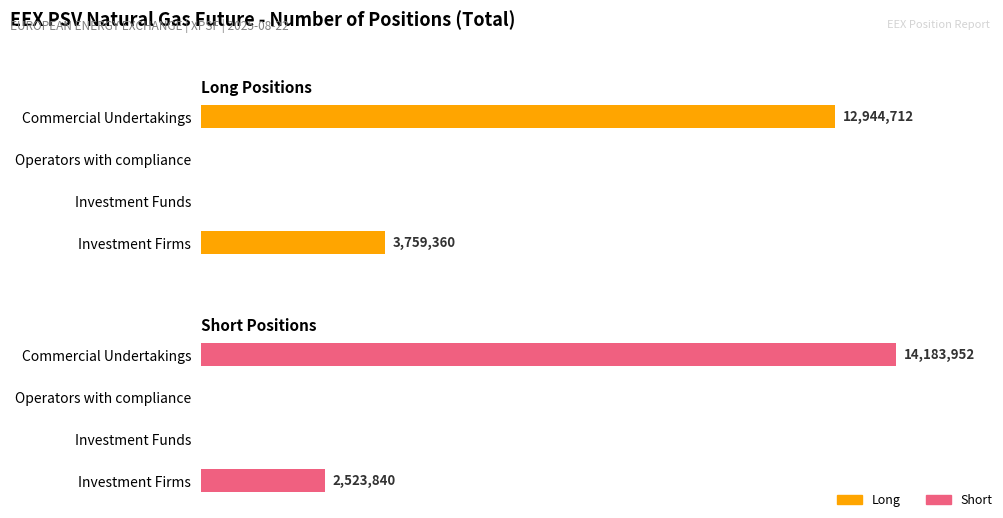

How many values in the Long series exceed 3759360?

1